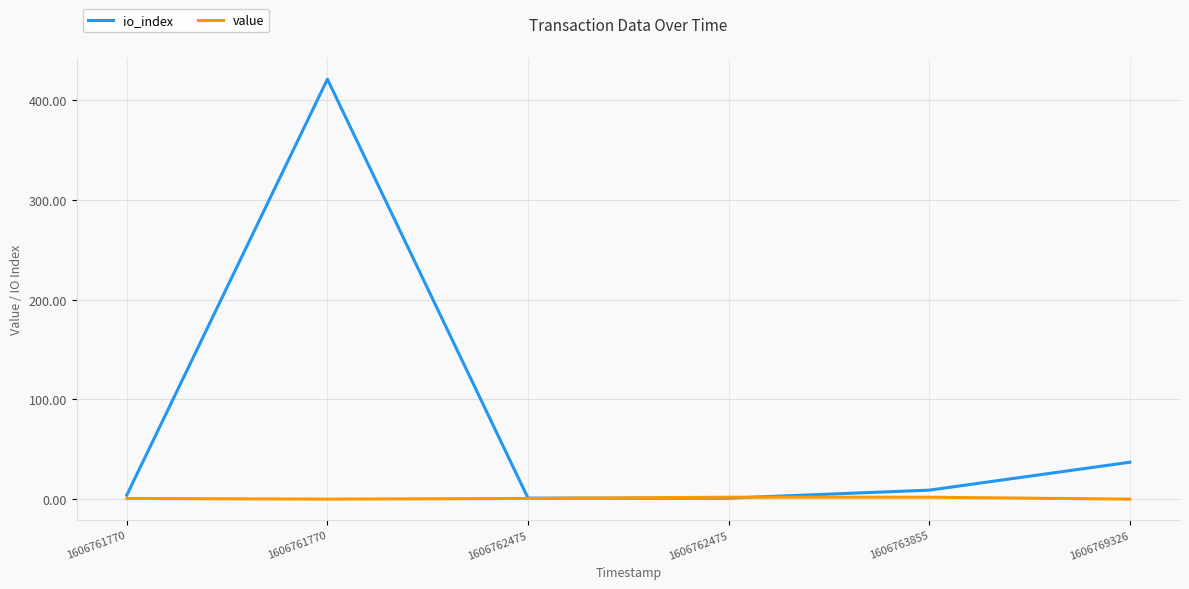

What is the maximum value shown in the chart?

421.0